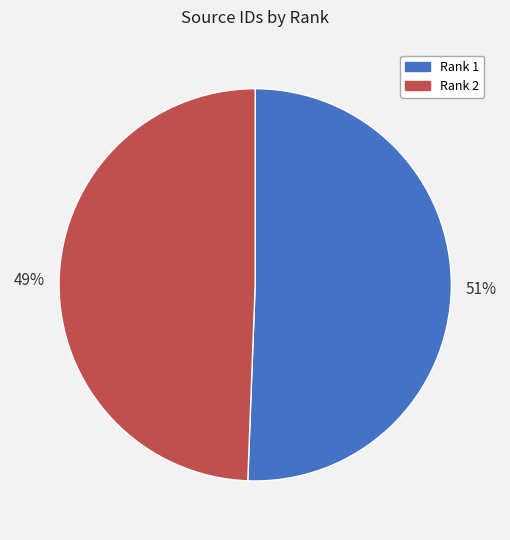

How many slices are in this pie chart?

2